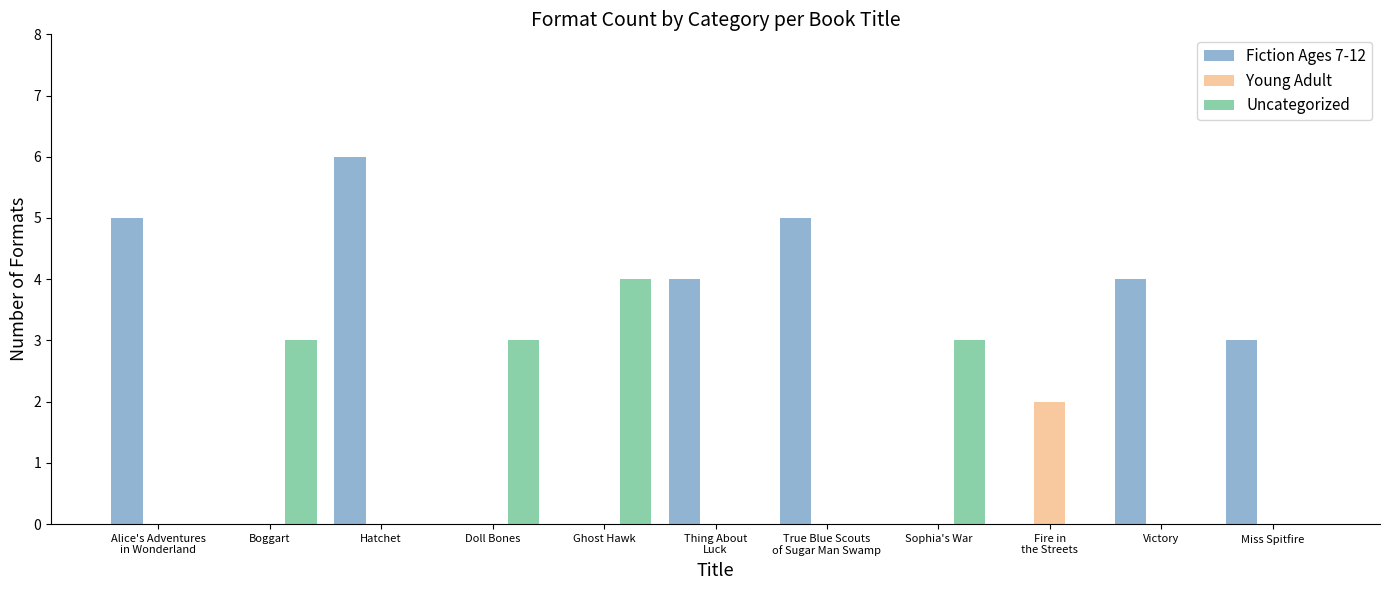

The value of Uncategorized at Hatchet is 0. True or false?

True